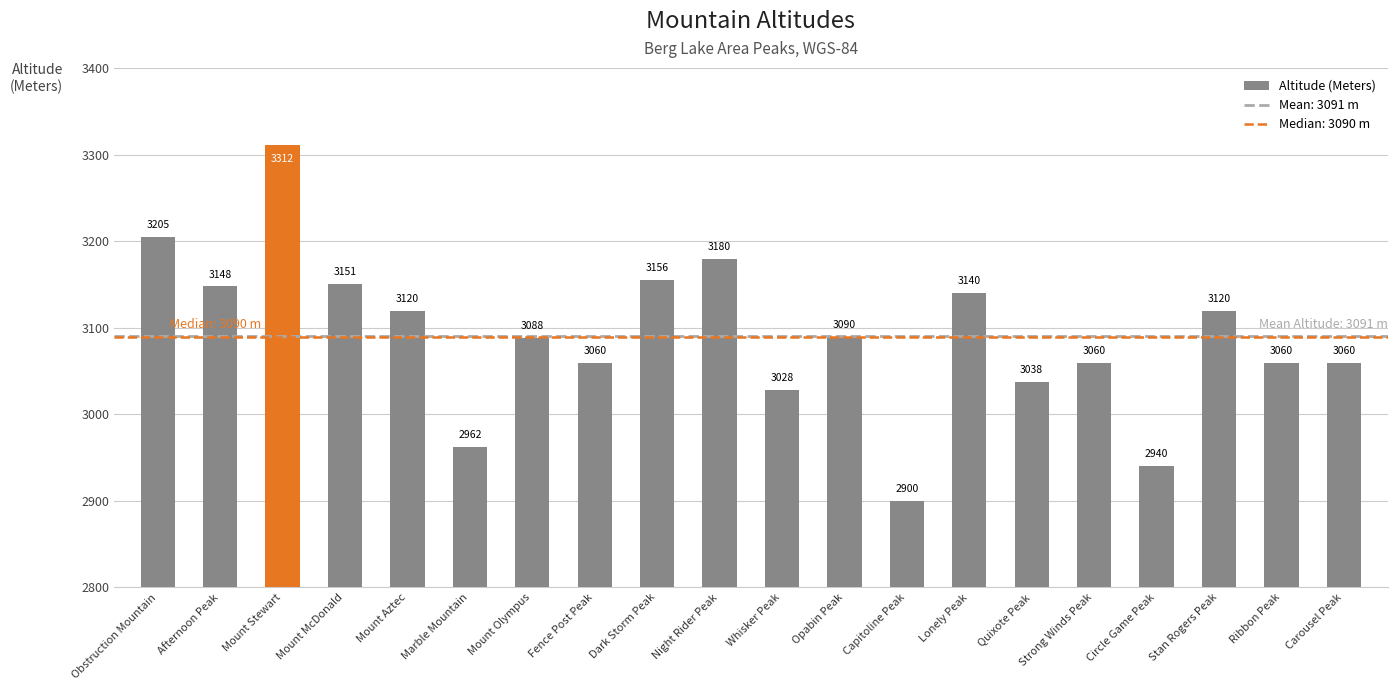

What is the label of the 4th bar from the left?

Mount McDonald